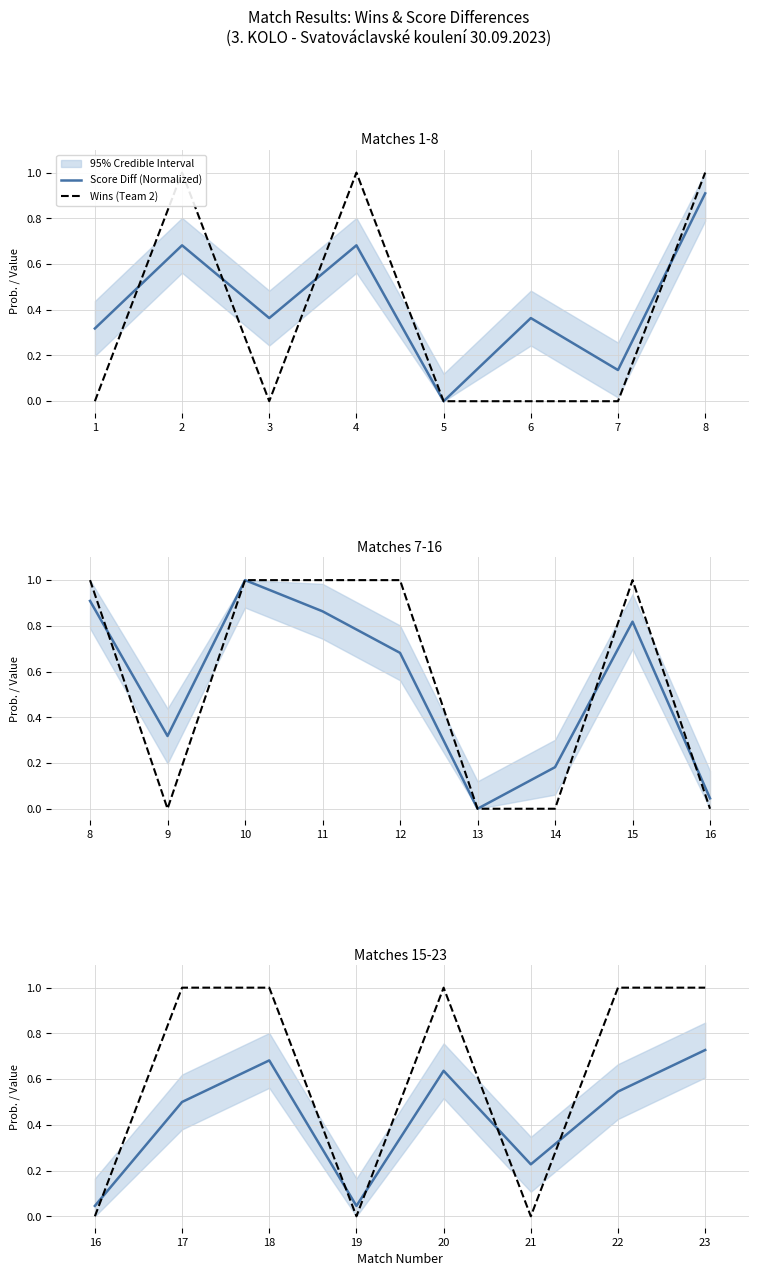

What is the maximum value shown in the chart?

1.0